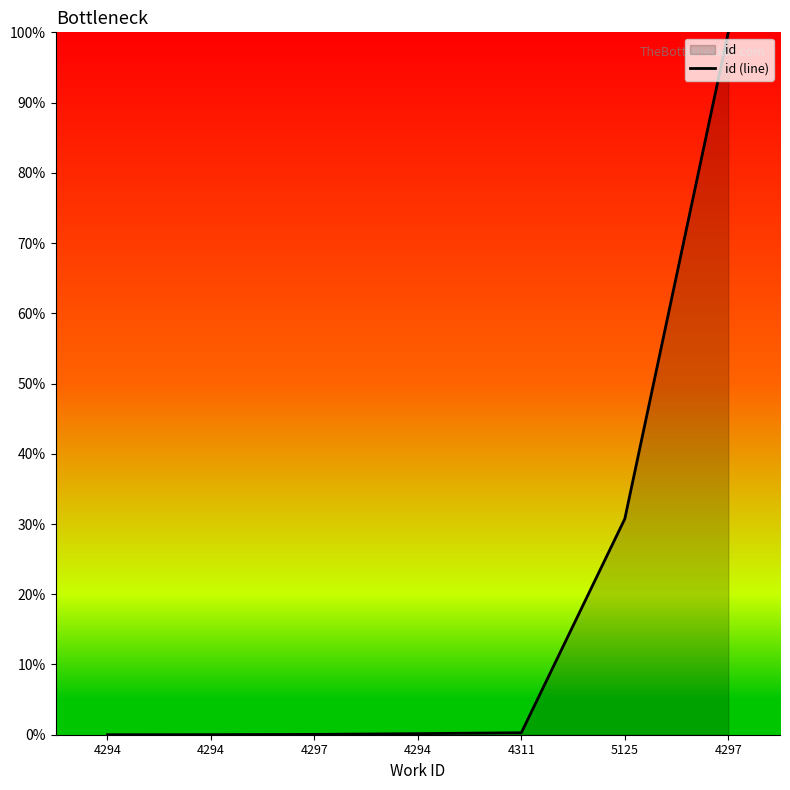

What is the difference between the second highest and minimum values?

30.7